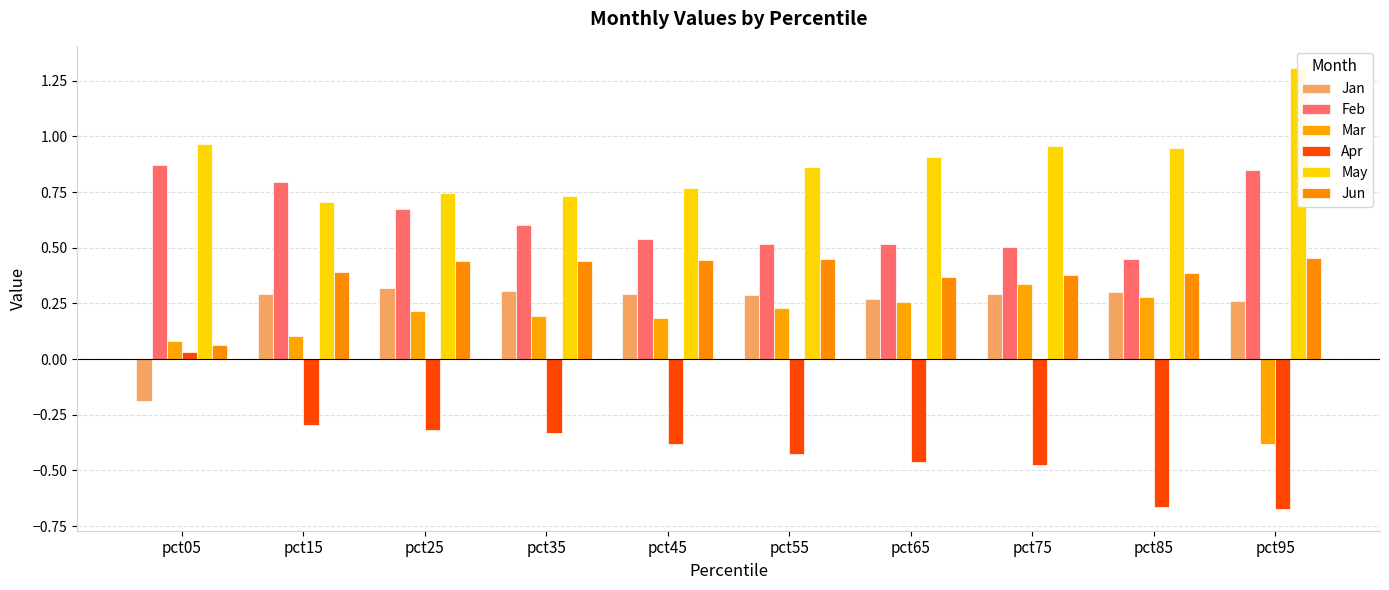

How many negative values does the Apr series have?

9